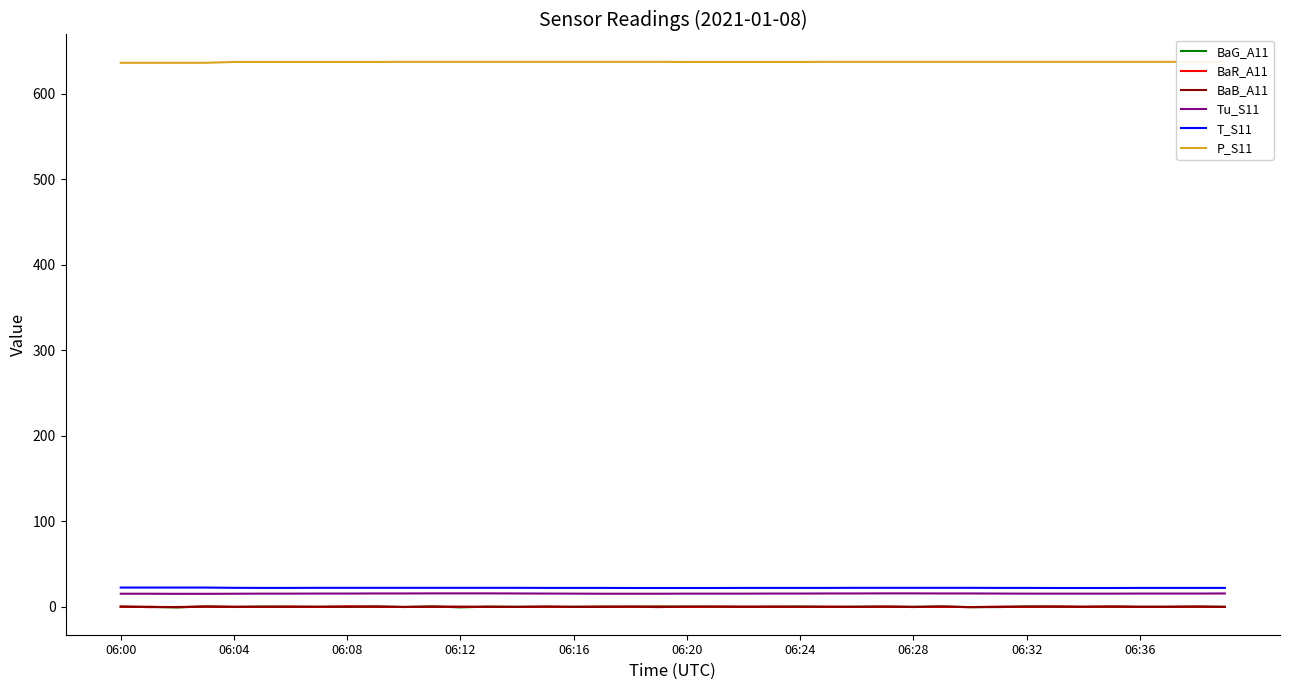

How many data points in BaR_A11 are less than 0?

18